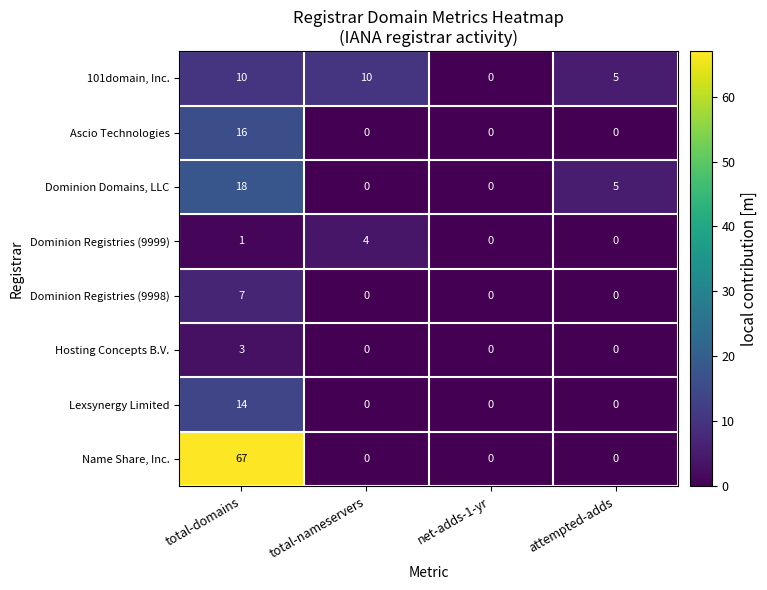

What is the greatest value displayed?

67